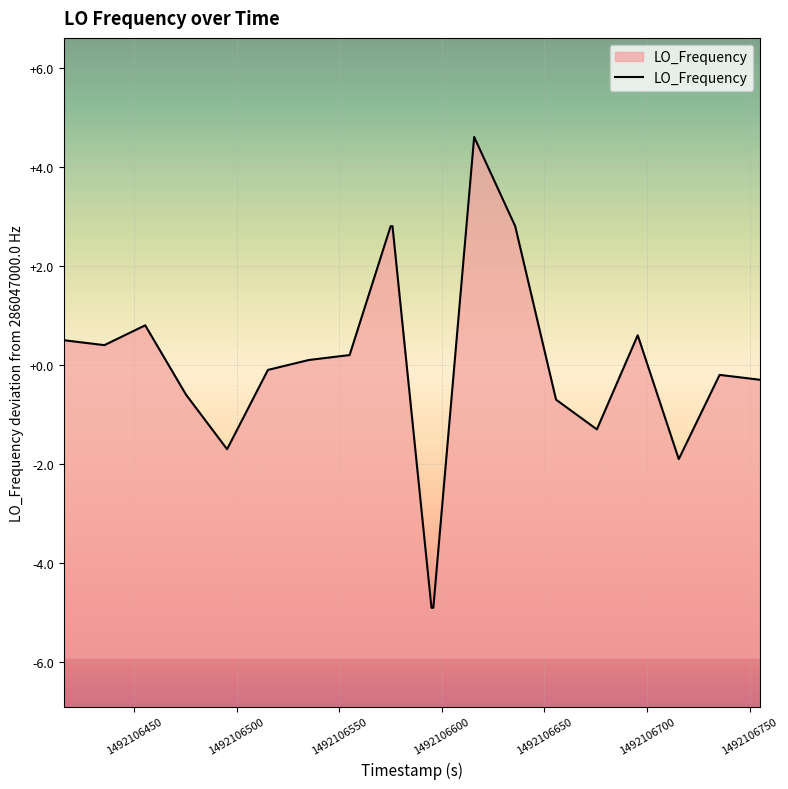

What is the smallest value displayed?

-4.9